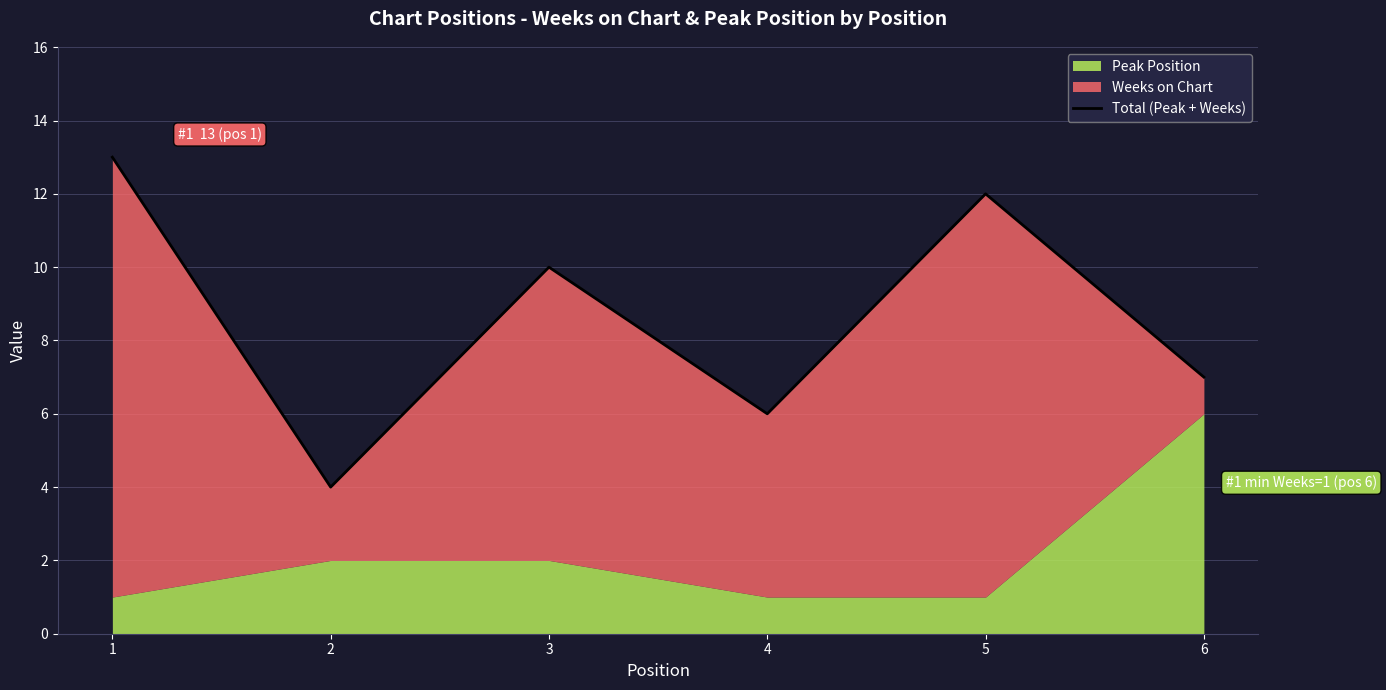

What is the sum of all values?

52